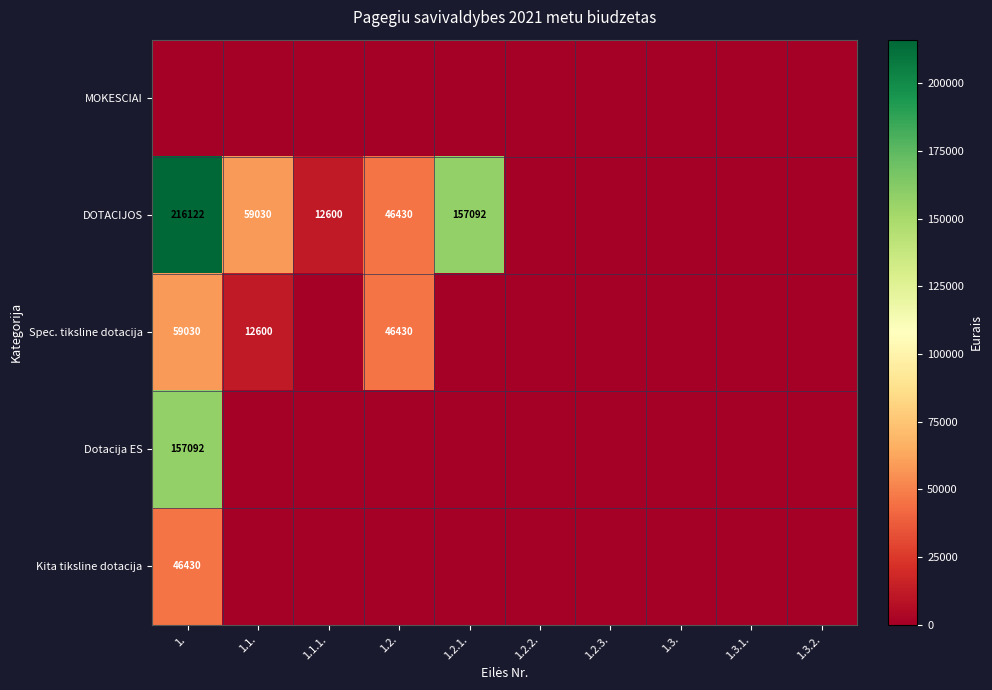

True or false: Spec. tiksline dotacija has a value of 3780 at 1.1..

False